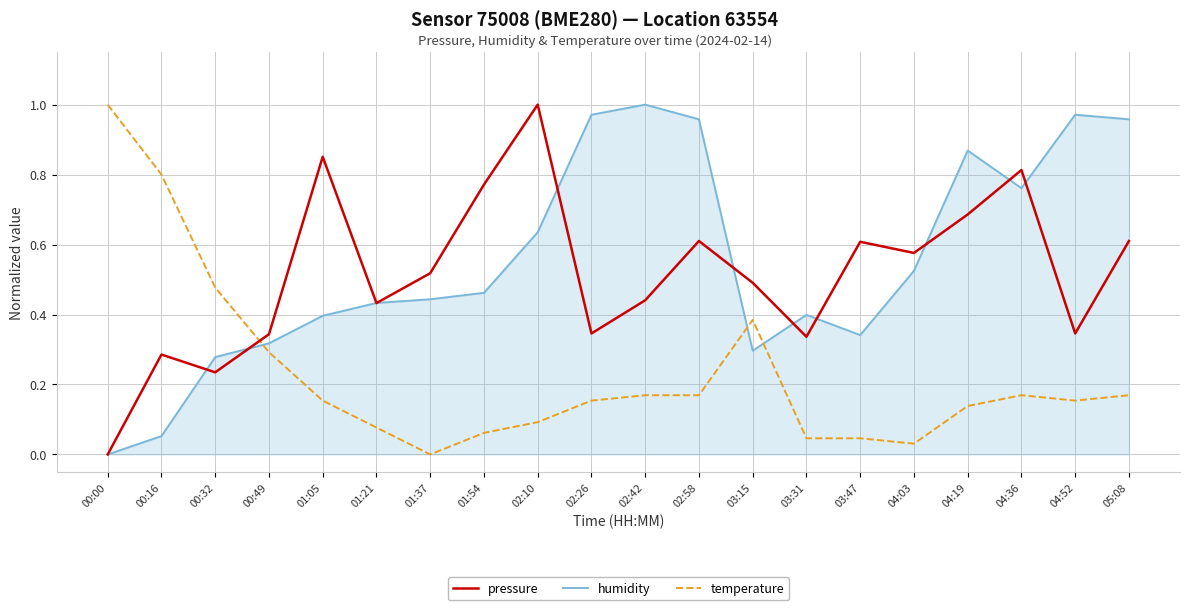

Between 00:16 and 00:49, which series saw the biggest shift?

temperature